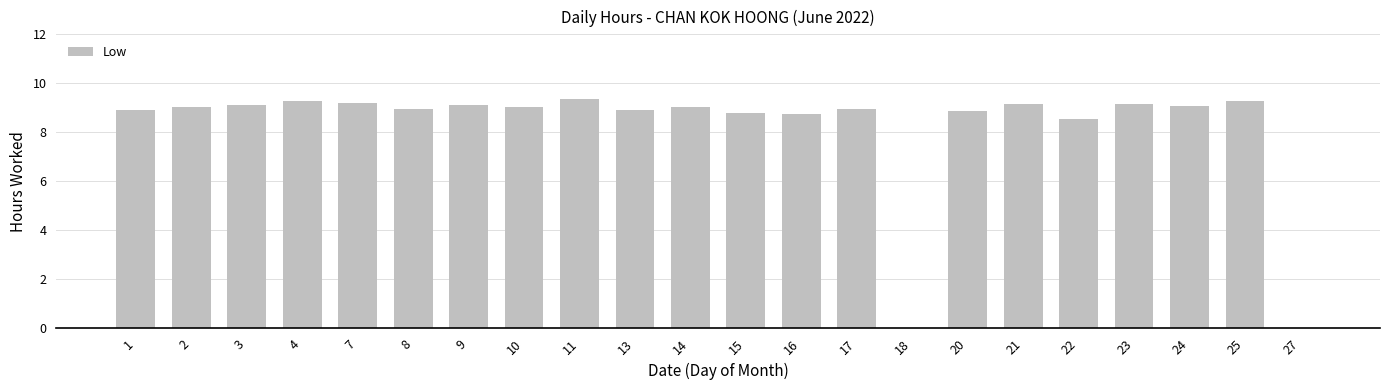

What is the greatest value displayed?

9.4